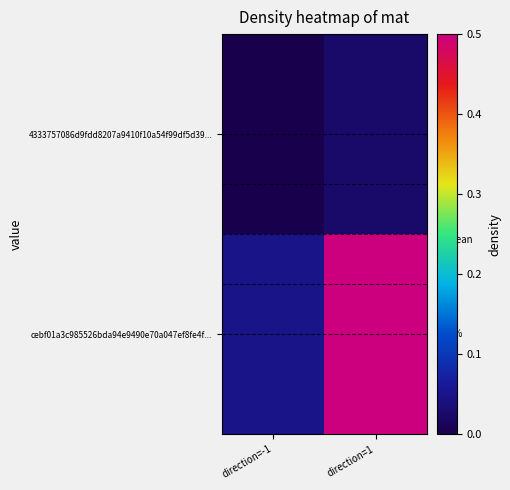

The value of 4333757086d9fdd8207a9410f10a54f99df5d39... at direction=1 is 0.0. True or false?

True